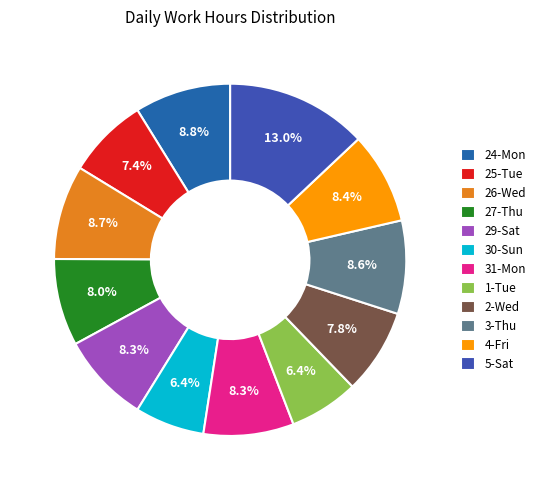

Does 27-Thu represent more than half of the total?

No